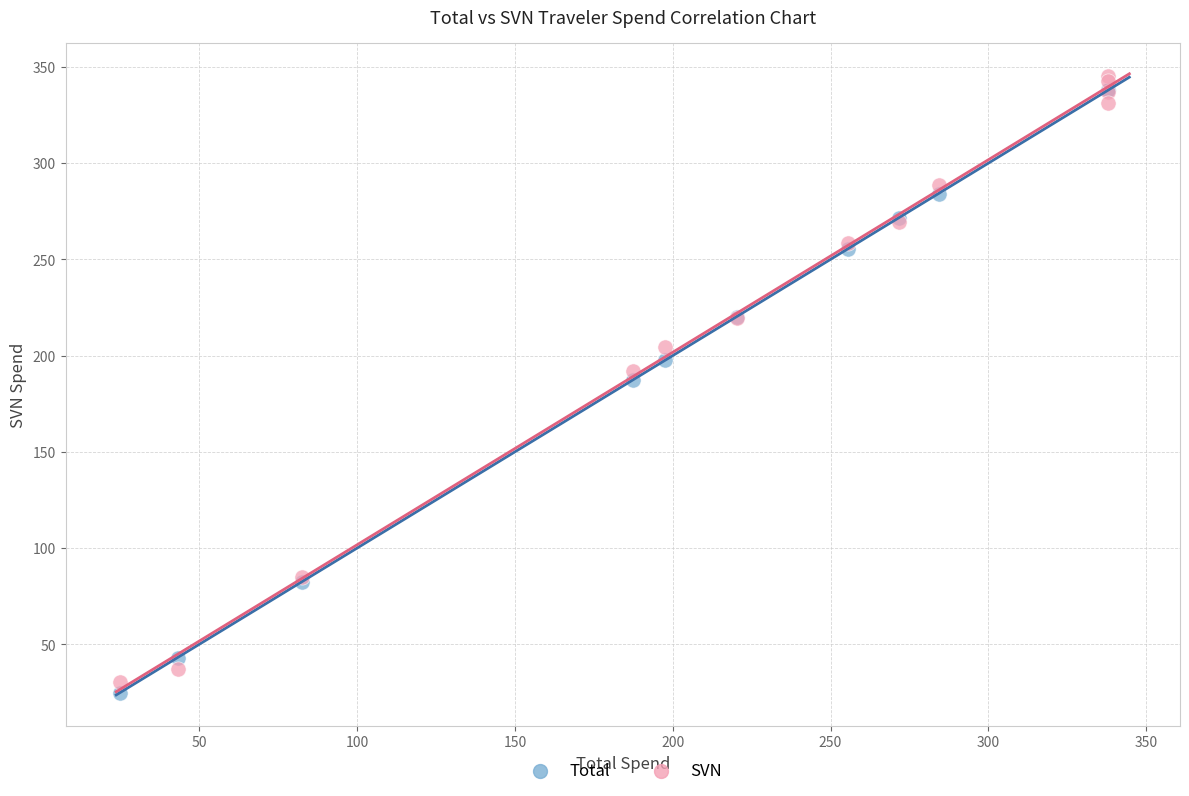

Which series contains the highest Y value?

SVN